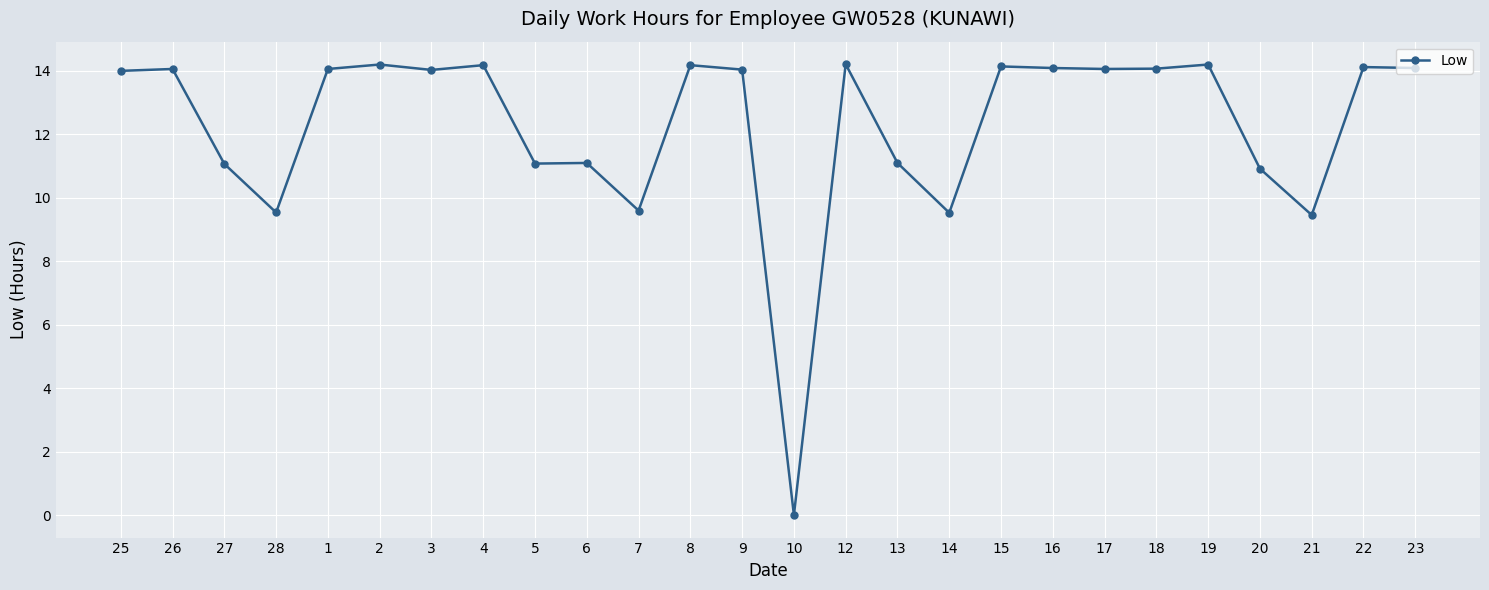

What is the greatest value displayed?

14.2